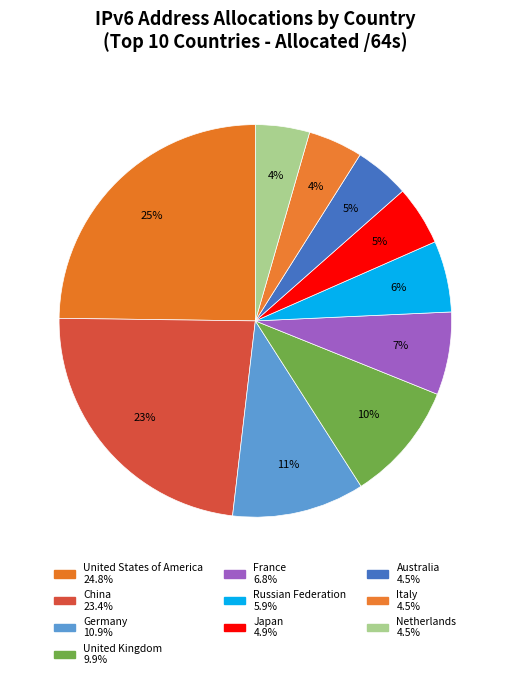

Count the number of slices in the pie.

10